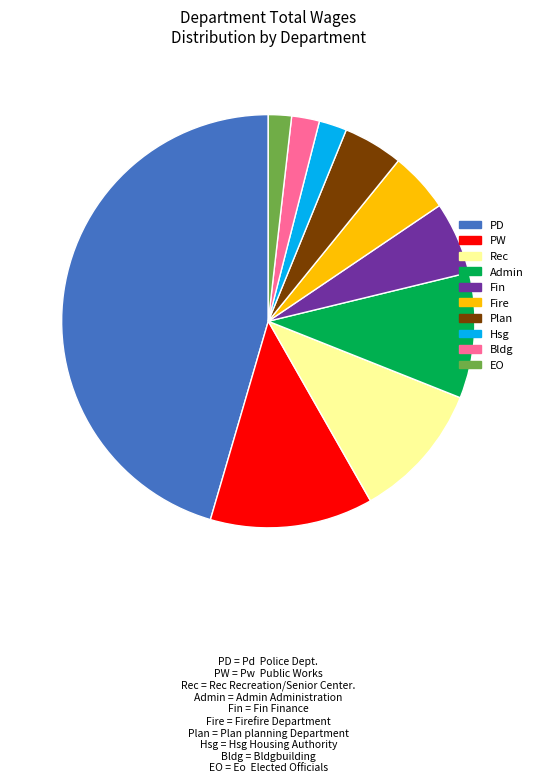

Does any single category account for the majority?

No